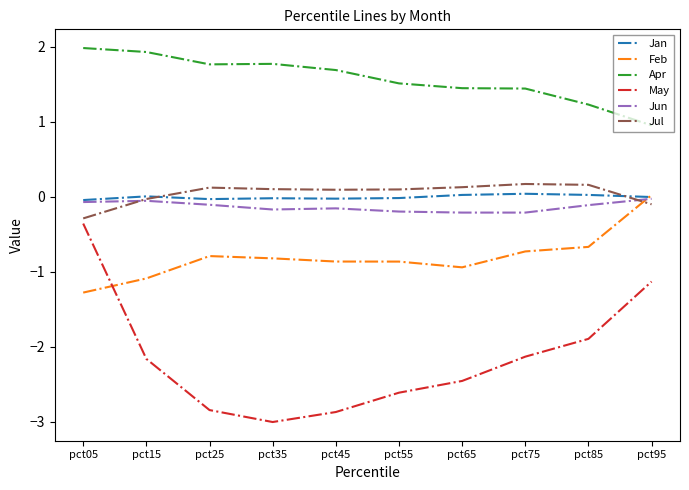

Which series changed the most between pct75 and pct95?

May